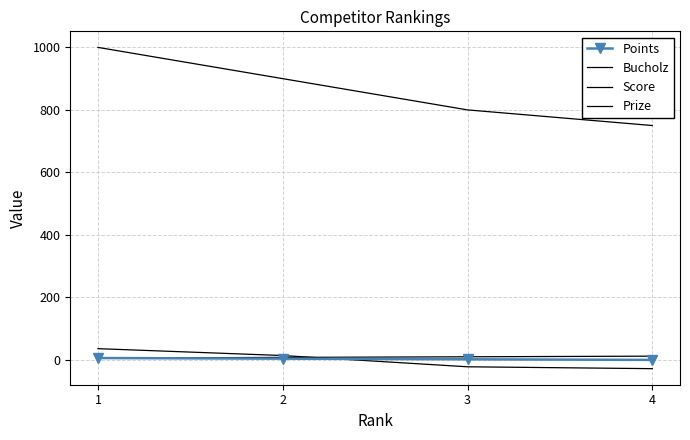

Is it true that Points equals 0 at 4?

True